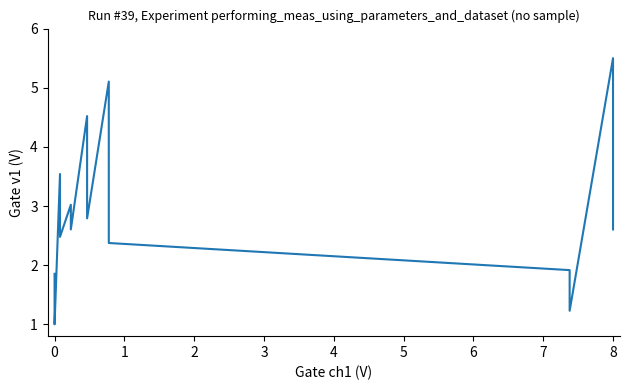

What is the change in value from −1 to 3?

+1.2